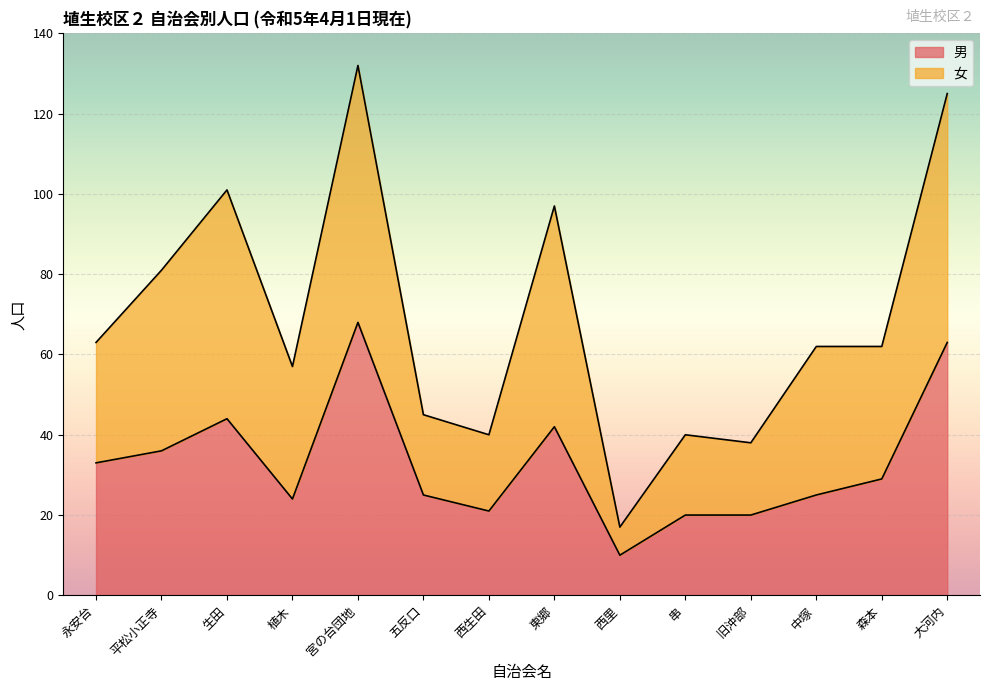

What is the approximate value of 男 at 串, to the nearest 5?

20